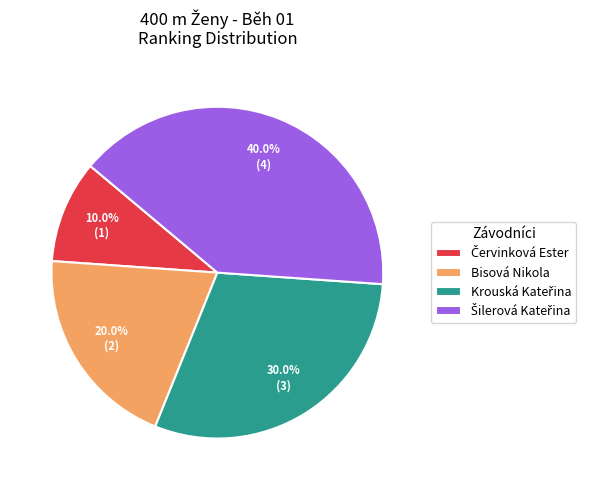

Does any single category account for the majority?

No